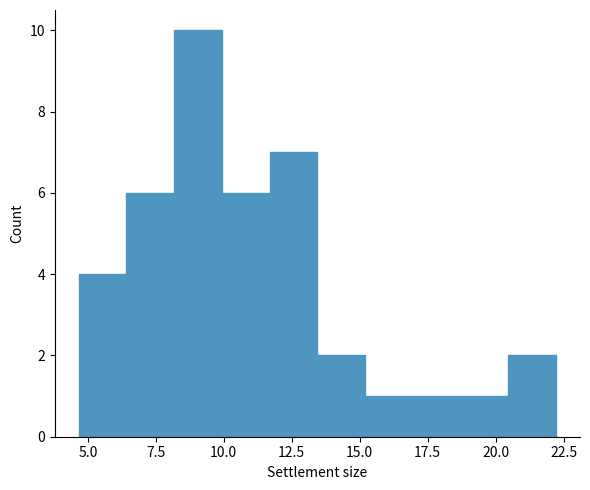

Read against the x-axis, roughly where is the centre of the tallest bar?

9.0